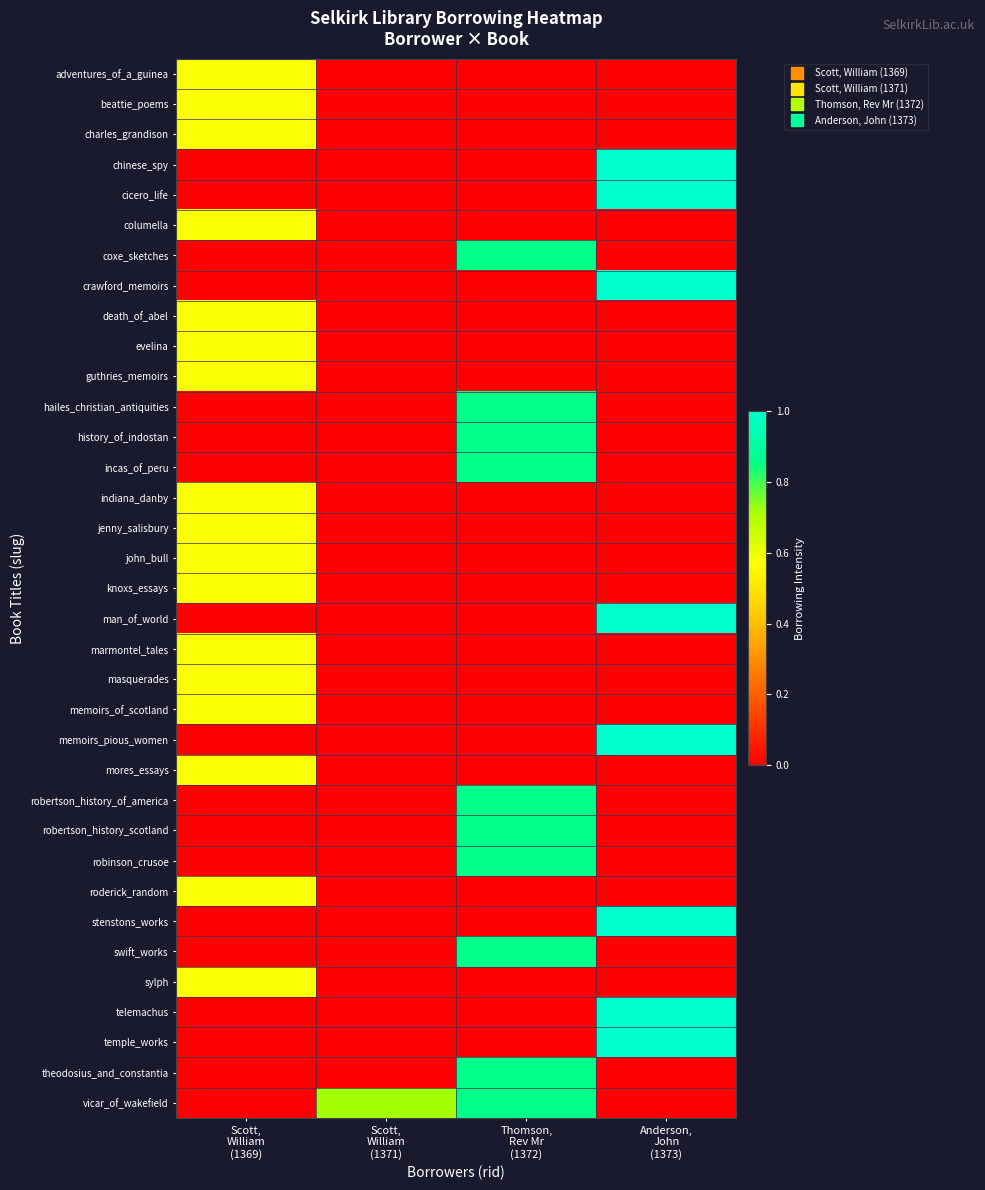

Between Thomson,
Rev Mr
(1372) and Scott,
William
(1371), which is larger?

Thomson,
Rev Mr
(1372)